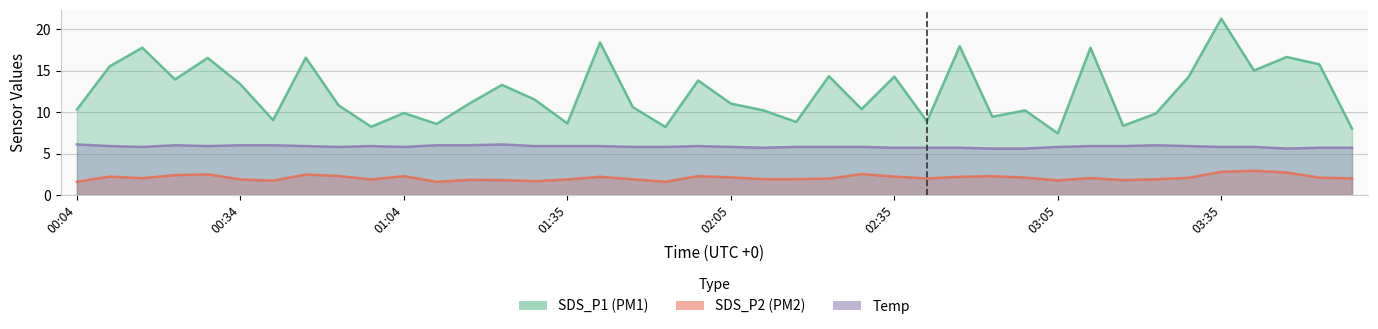

What is the value of the Temp point at the 39th from the left?

5.7